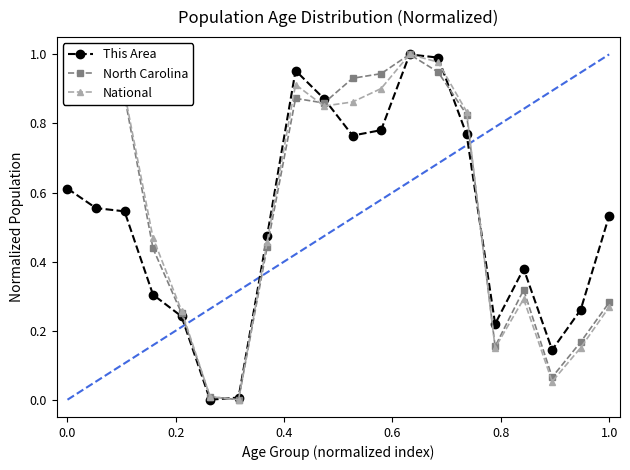

How many lines are shown in the chart?

3